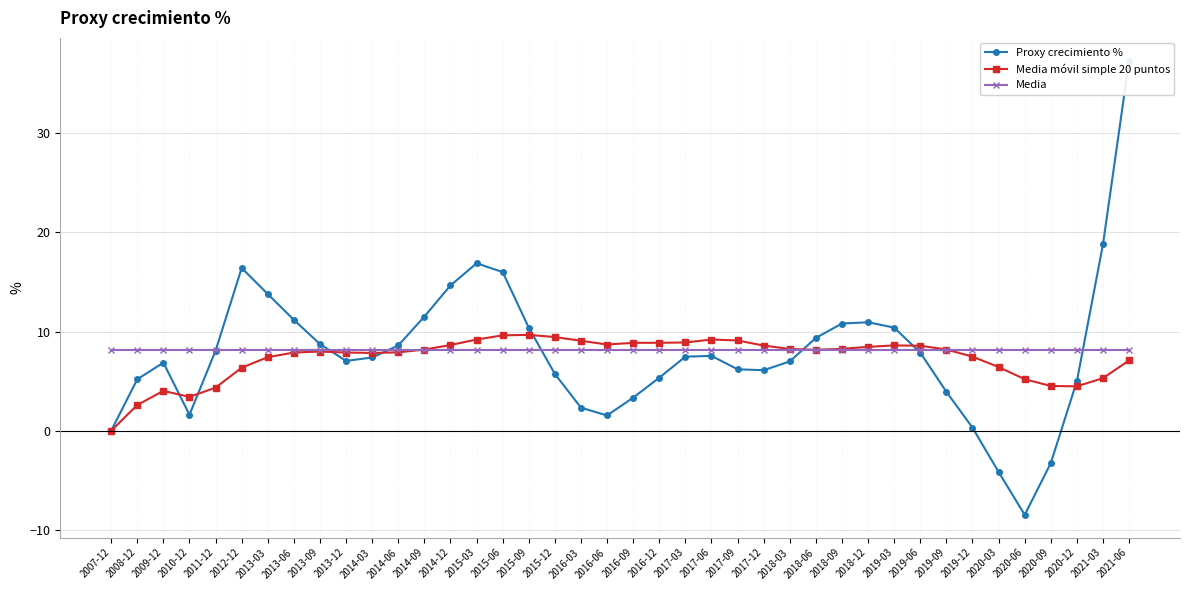

Which category has the highest value across all series?

2021-06